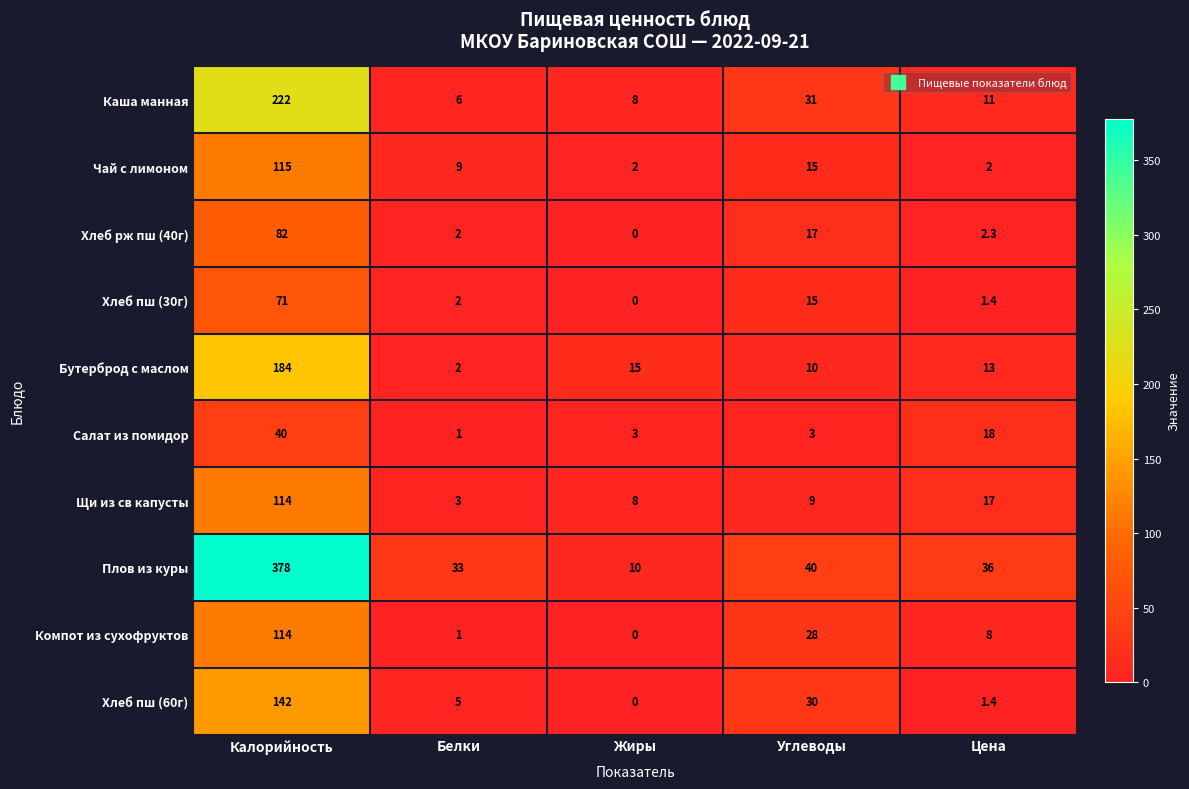

The Плов из куры series shows 10.0 at Жиры. True or false?

True